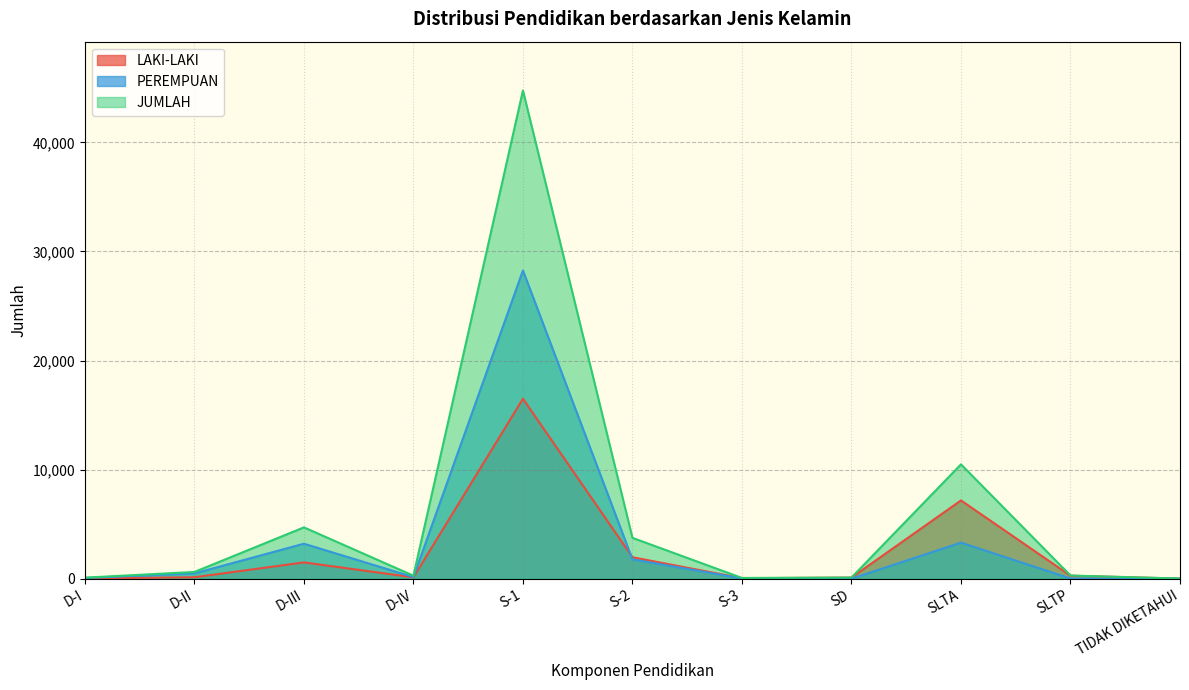

Which series has the largest total across all categories?

JUMLAH